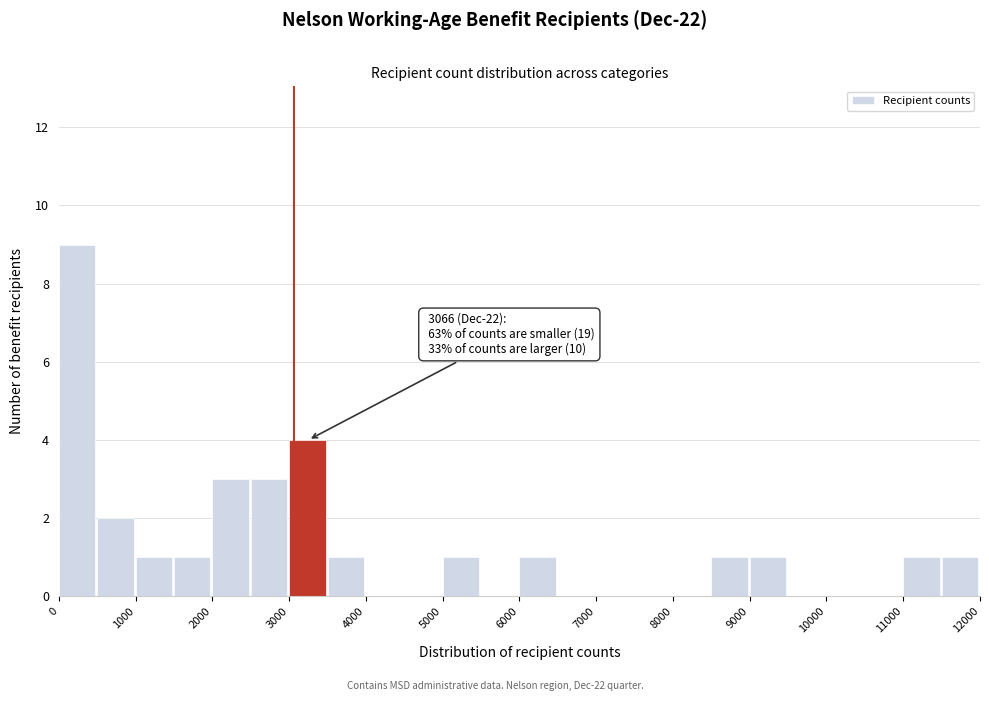

Over which range of the x-axis is the bar tallest?

0 to 500